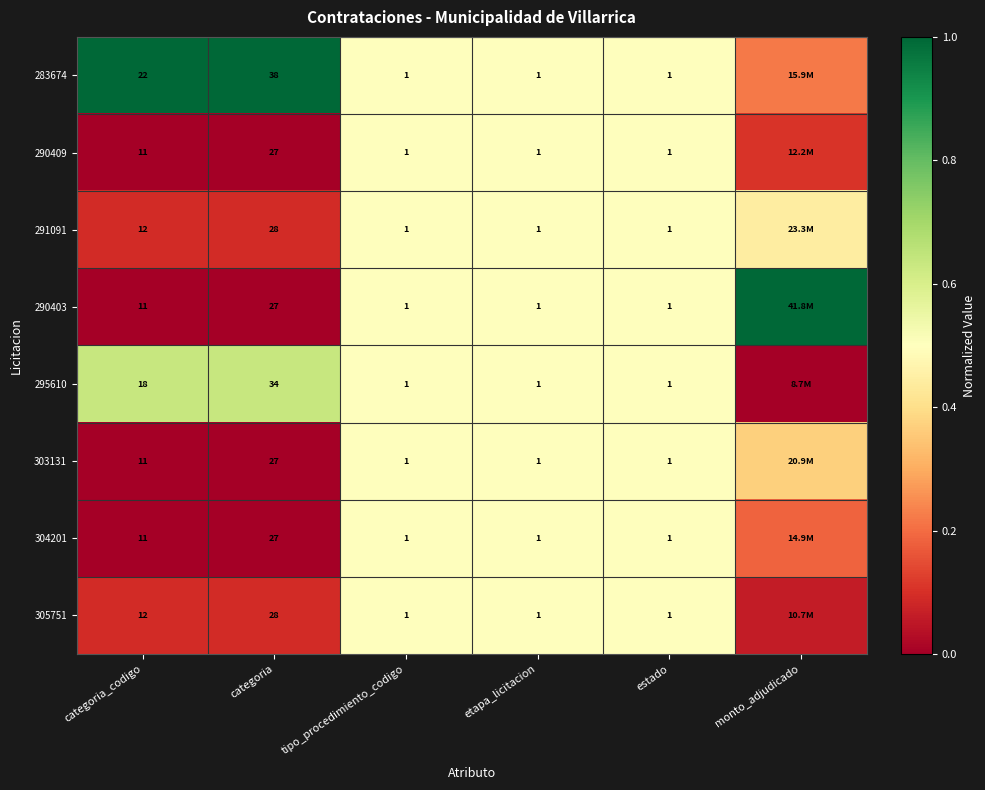

Rank the categories by 291091 value from highest to lowest.

tipo_procedimiento_codigo, etapa_licitacion, estado, monto_adjudicado, categoria_codigo, categoria